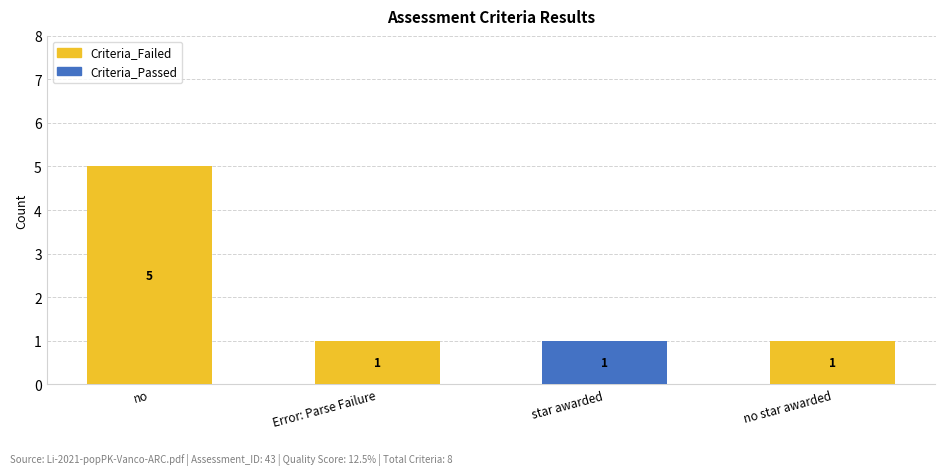

What are all the series names shown in the legend?

Criteria_Failed, Criteria_Passed